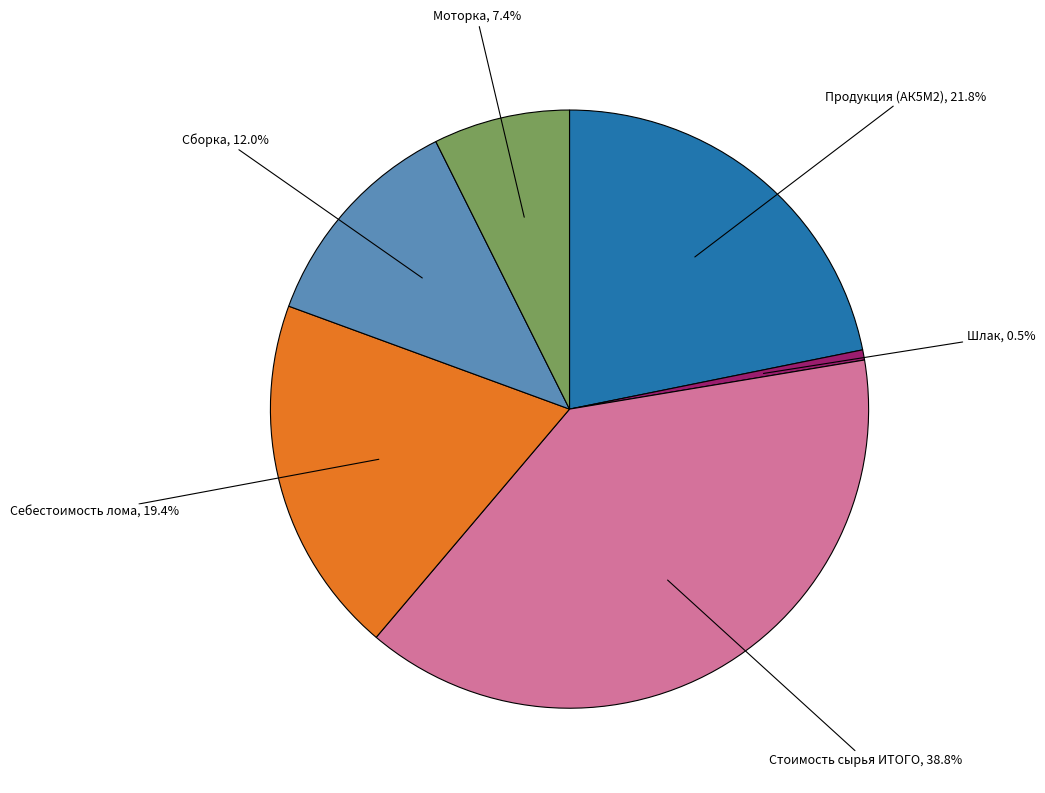

Does any single category account for the majority?

No